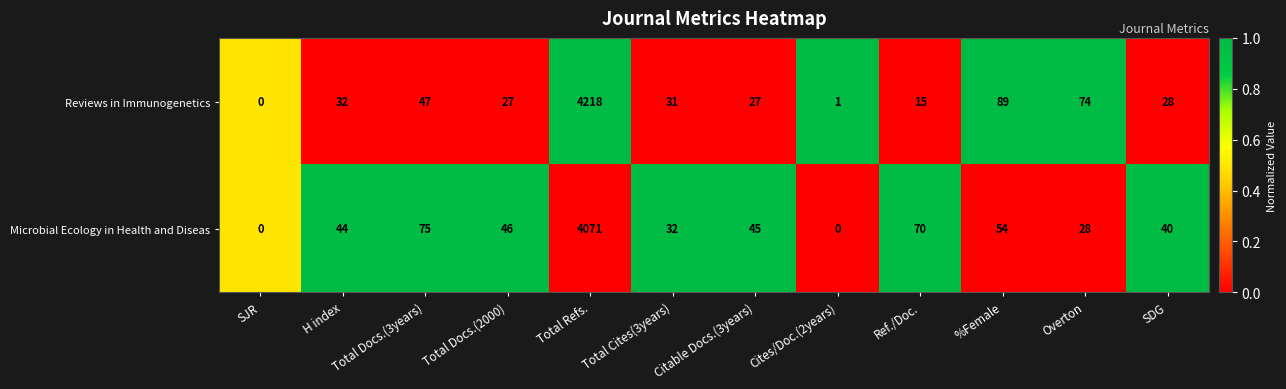

What is the sum of all Reviews in Immunogenetics values?

4589